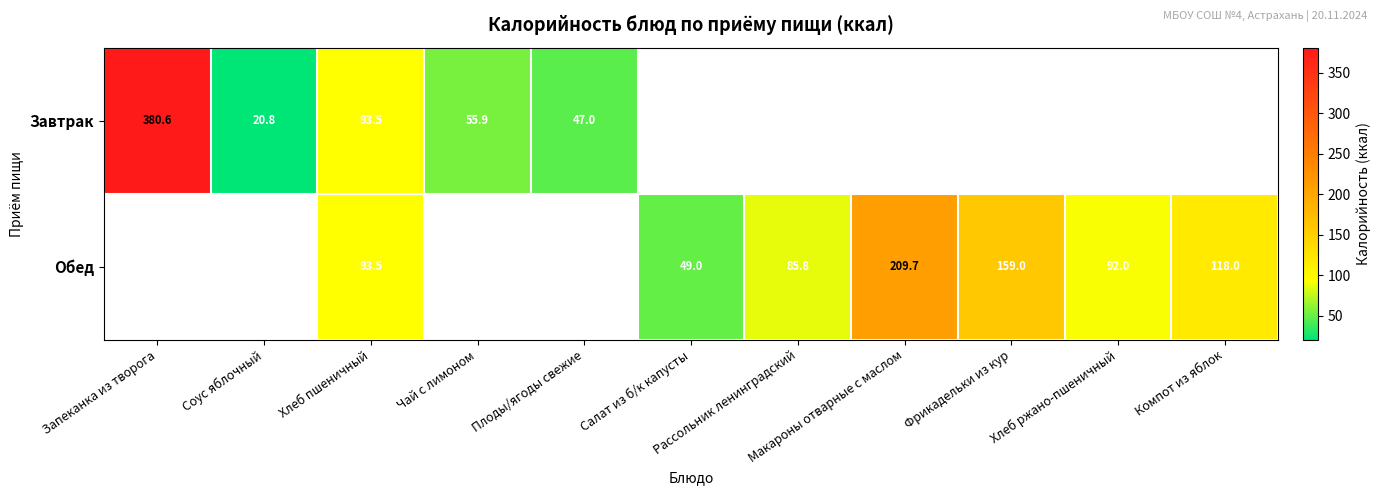

How many positive values does the Завтрак series have?

5